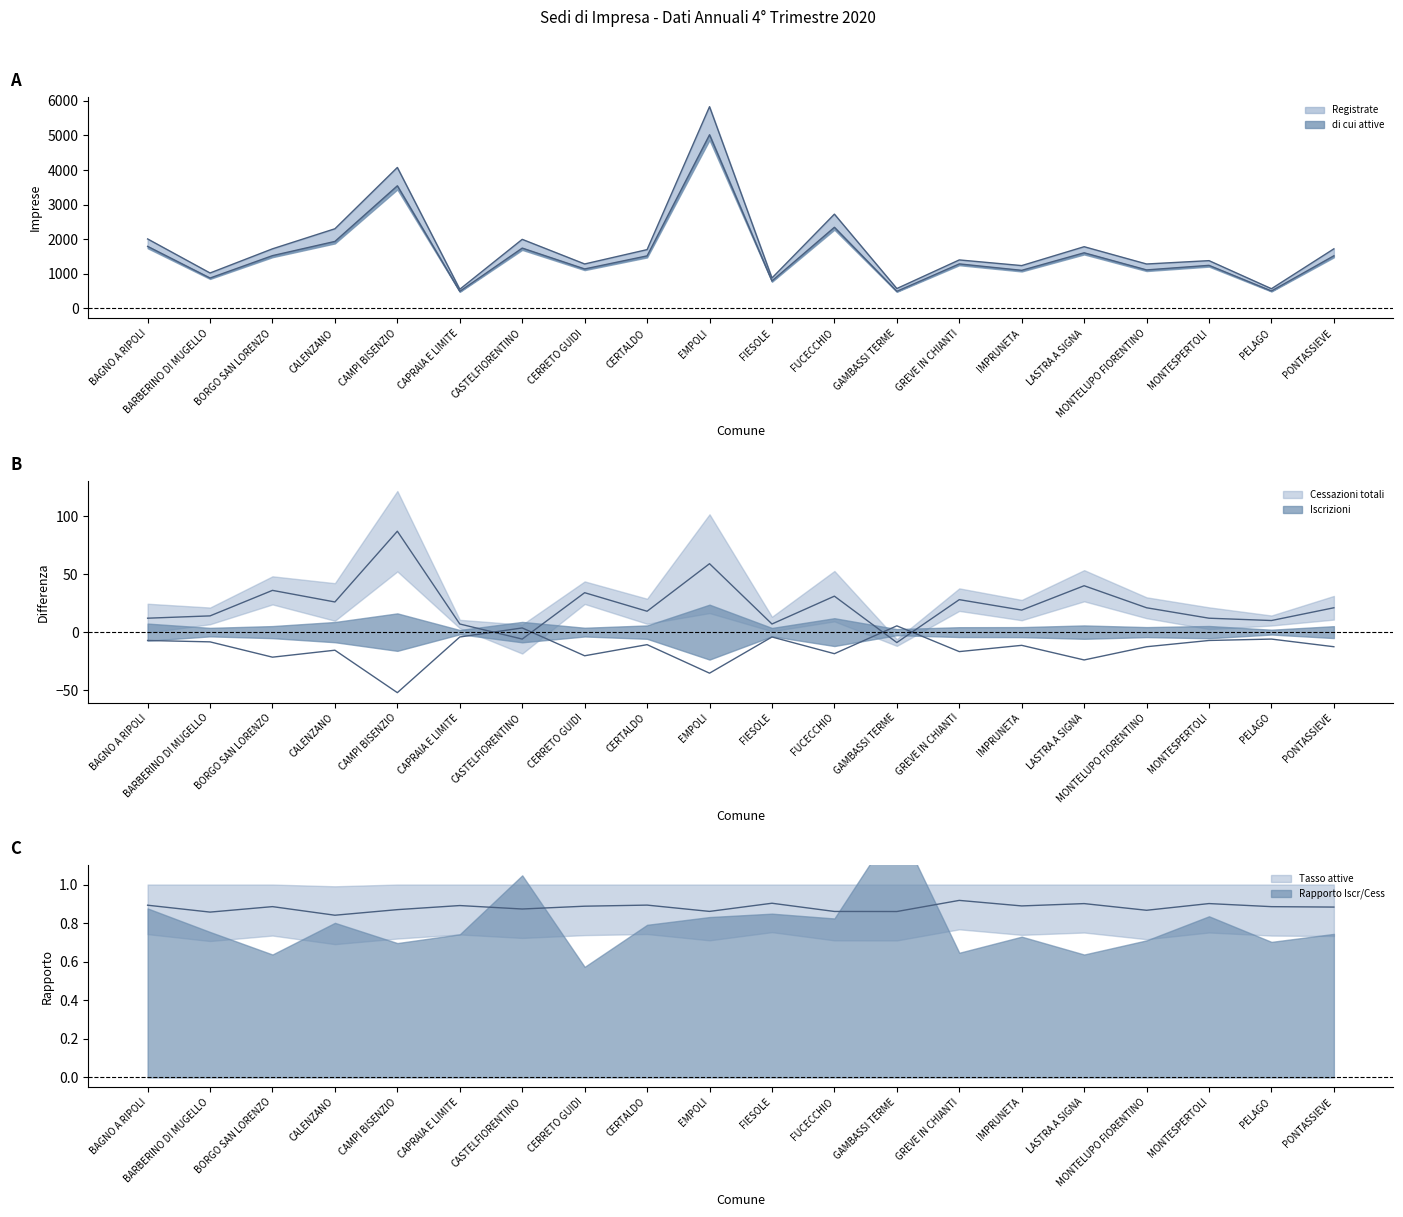

At which category does Registrate reach its first local valley?

BARBERINO DI MUGELLO